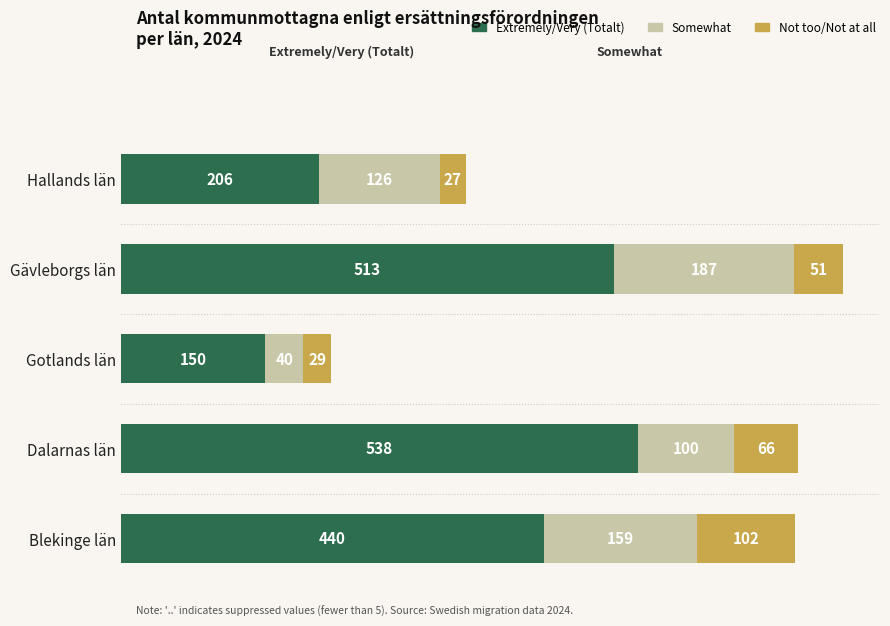

What are all the series names shown in the legend?

Extremely/Very (Totalt), Somewhat, Not too/Not at all